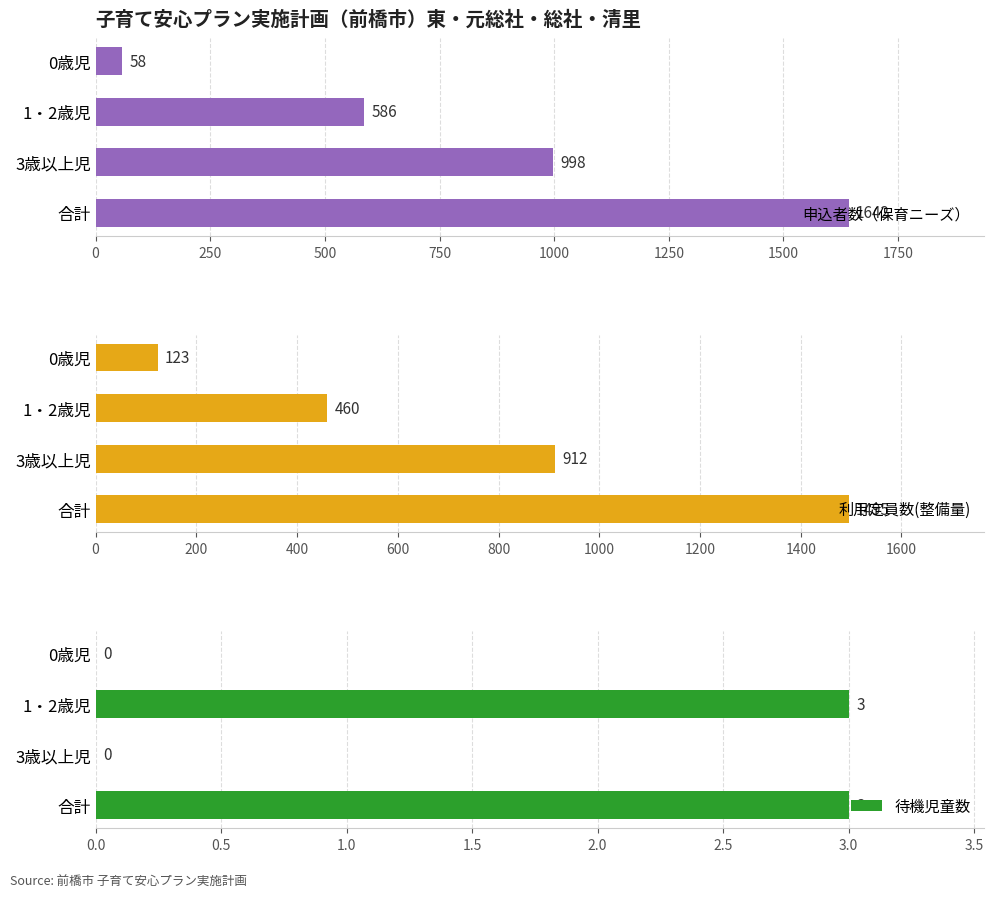

What is the greatest value displayed?

1642